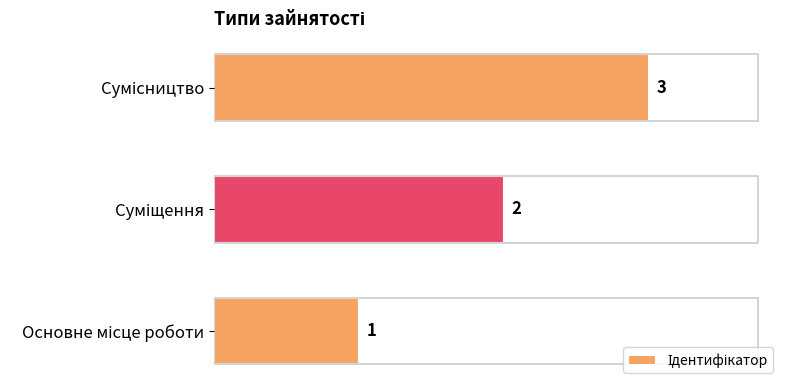

What is the change in value from Основне місце роботи to Суміщення?

+1